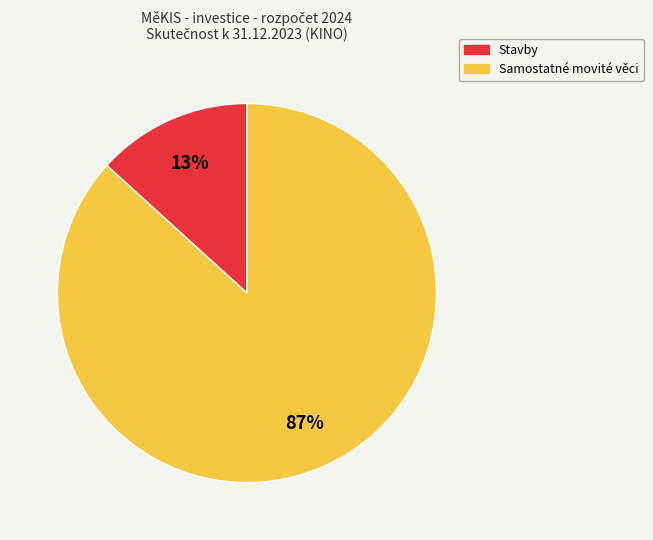

To the nearest percent, what portion does Stavby represent?

13%